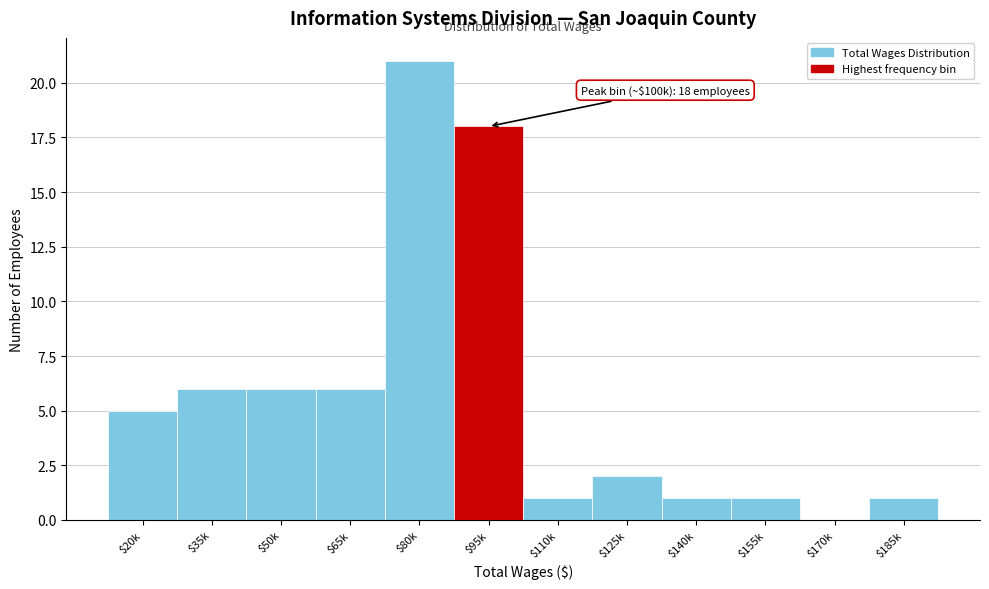

What is the sum of all values?

68